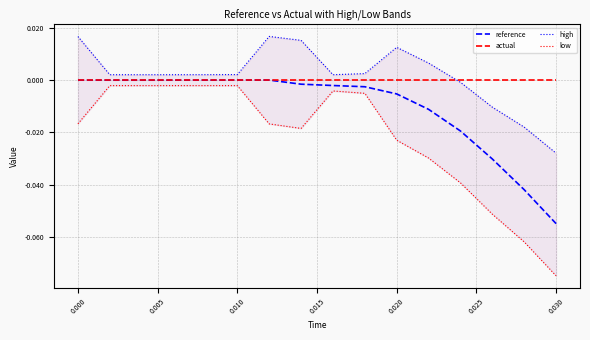

Is it true that reference equals 0.0 at 0.000?

True